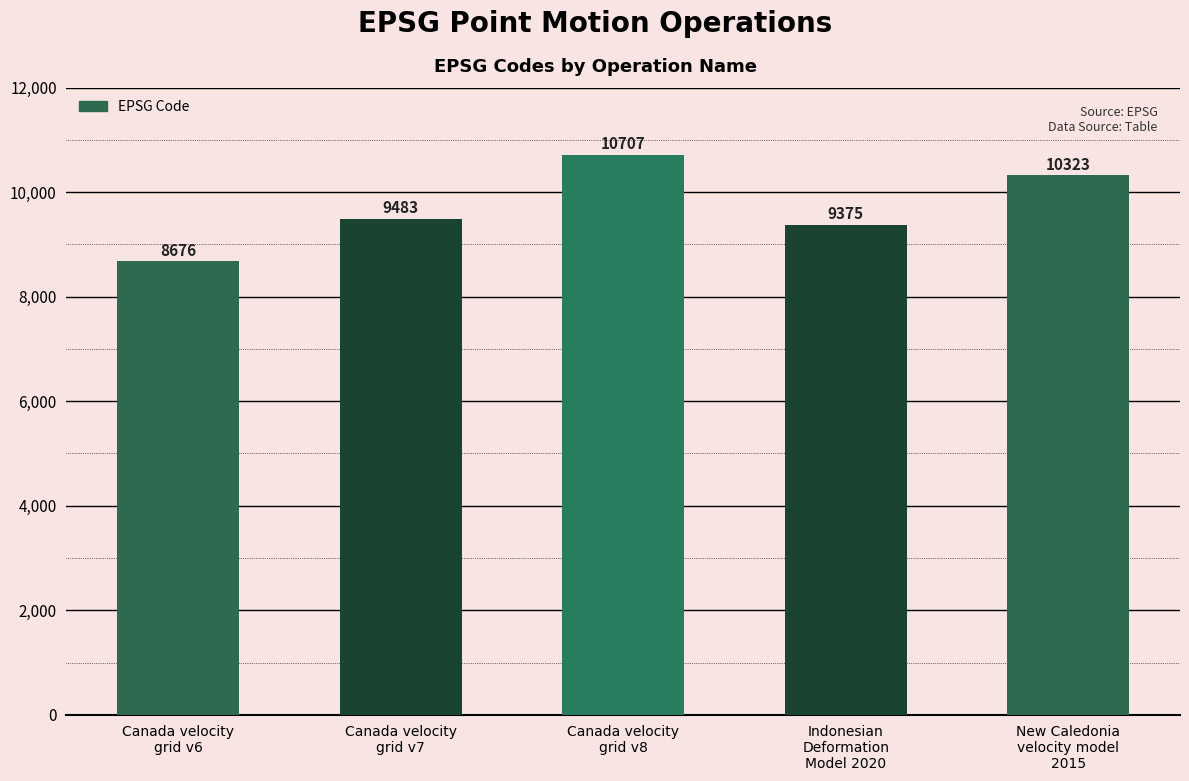

What is the greatest value displayed?

10707